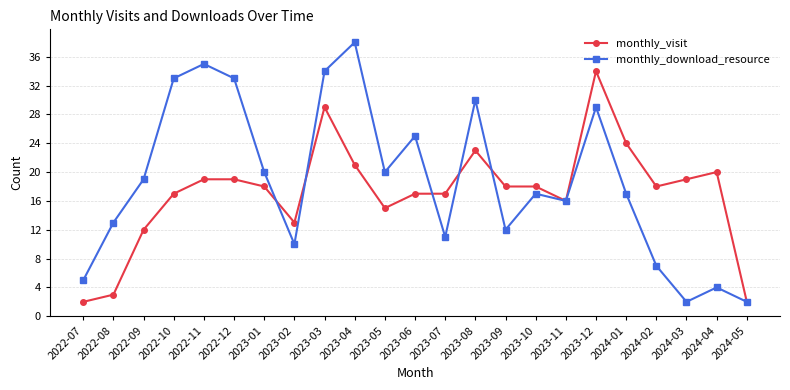

What is the maximum value for monthly_visit?

34